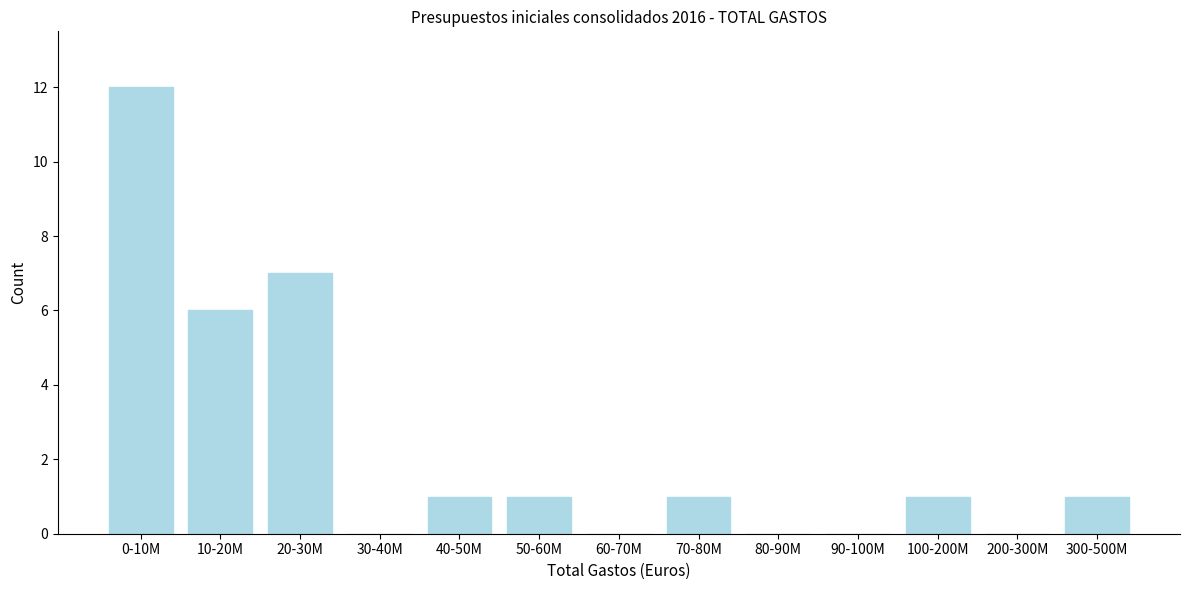

Reading left to right, extract all data points from this chart.

0-10M=12	10-20M=6	20-30M=7	30-40M=0	40-50M=1	50-60M=1	60-70M=0	70-80M=1	80-90M=0	90-100M=0	100-200M=1	200-300M=0	300-500M=1